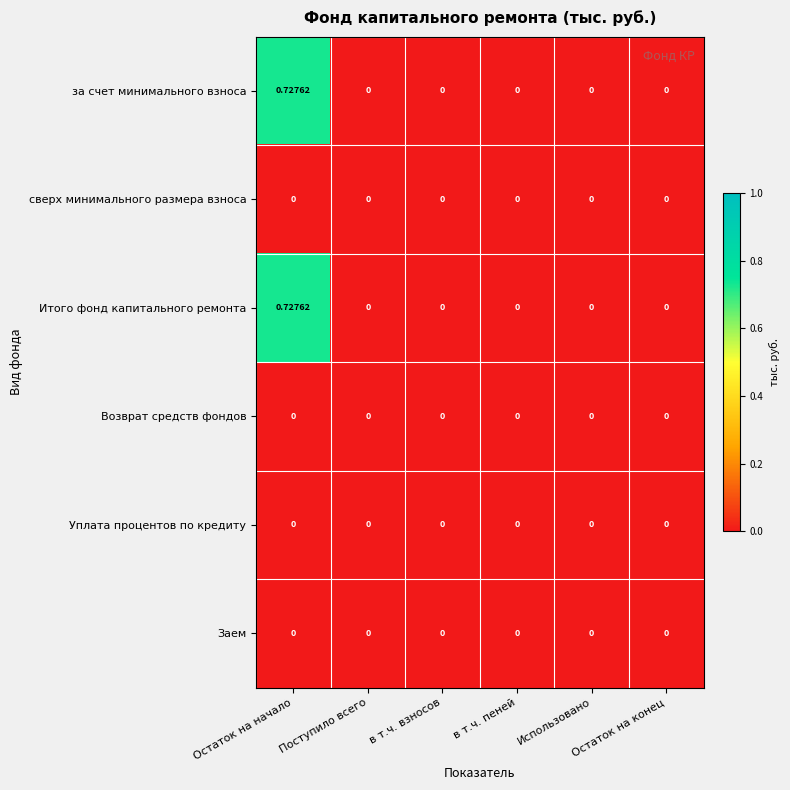

At which category is the sum across all series the highest?

Остаток на начало